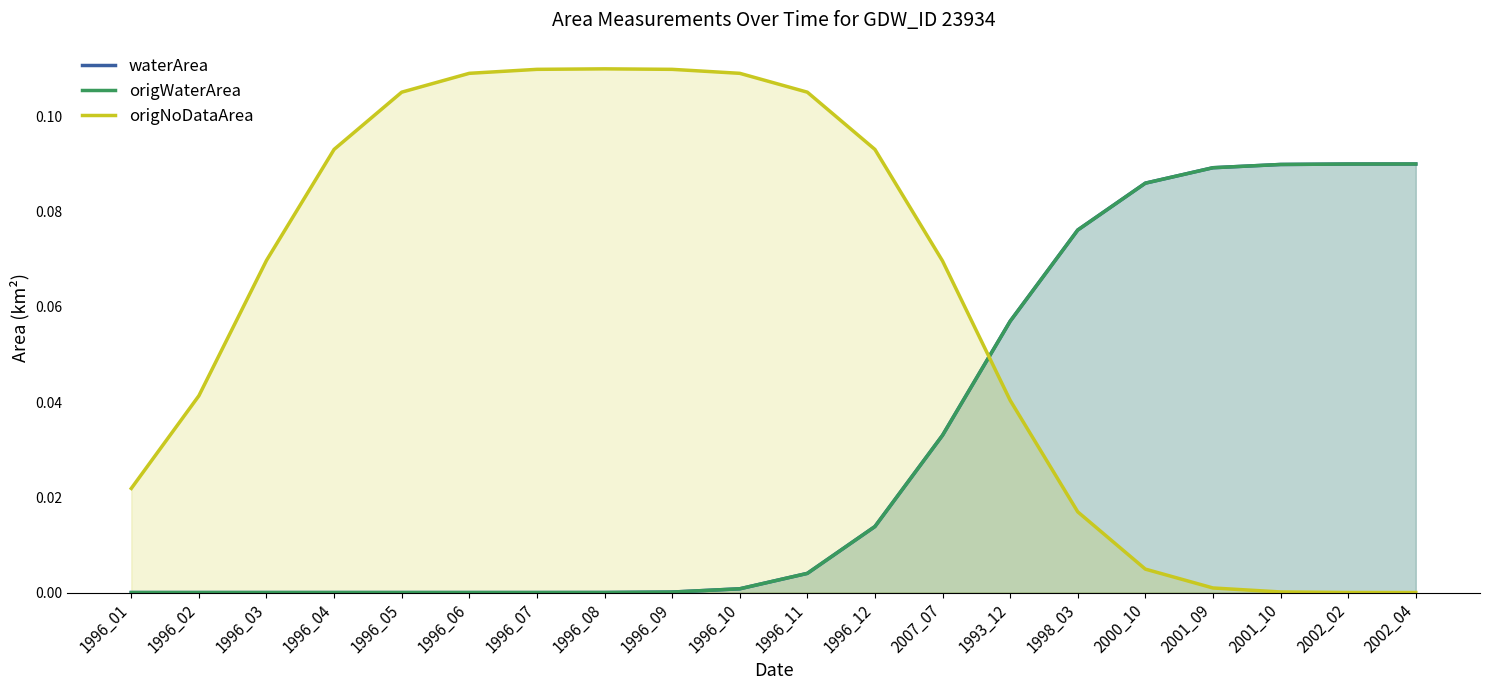

What is the label of the 3rd point from the left?

1996_03